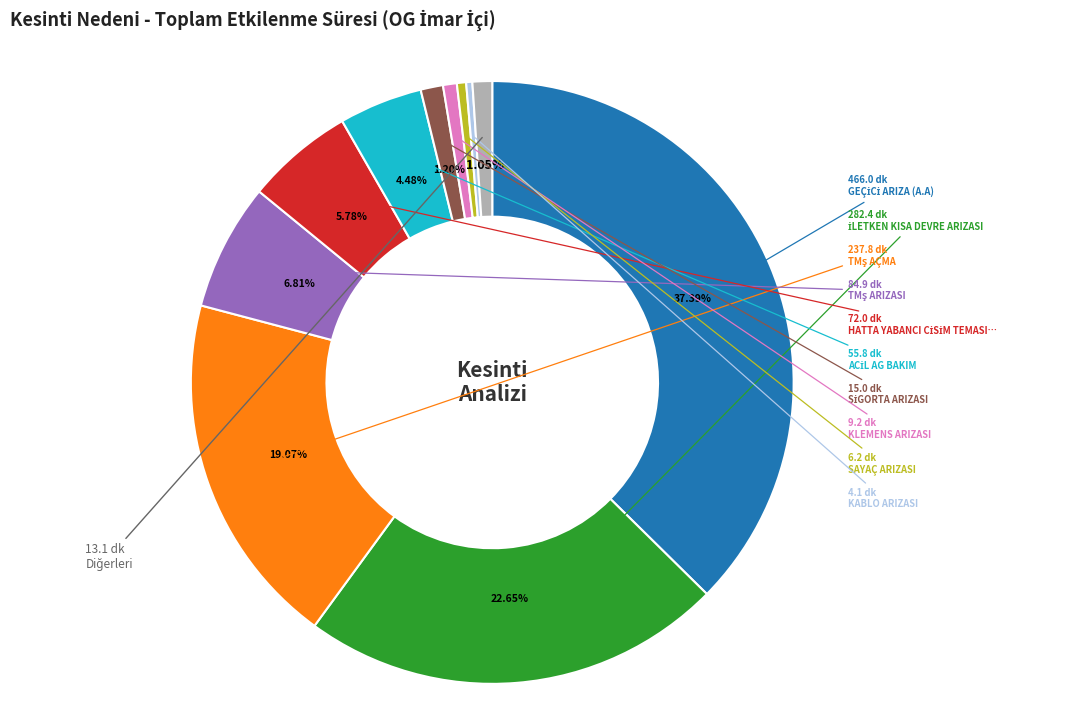

Does any single category account for the majority?

No